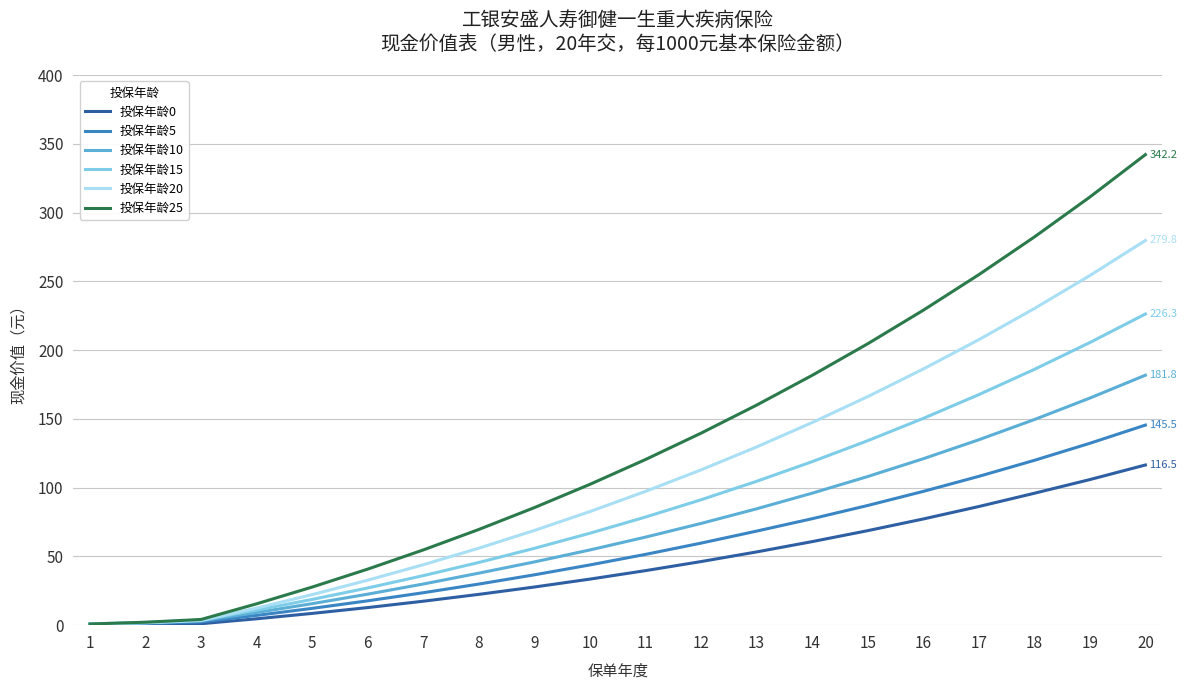

What is the difference between the highest and lowest values at 2?

1.7